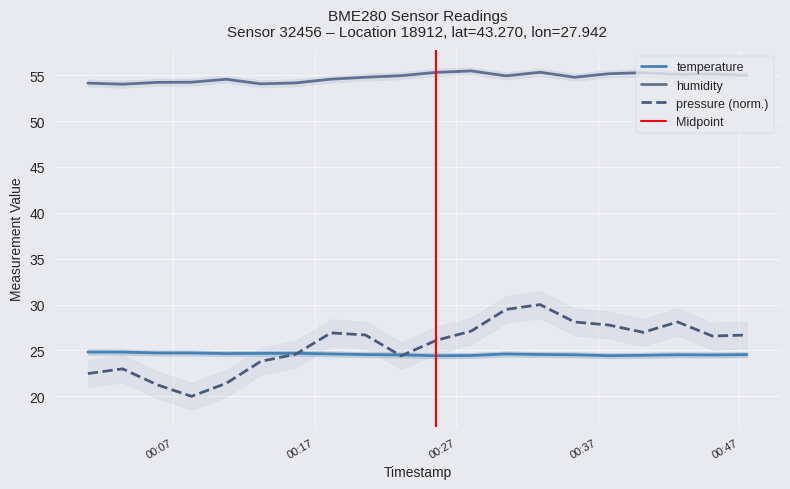

True or false: pressure (norm.) and humidity intersect in this chart.

False